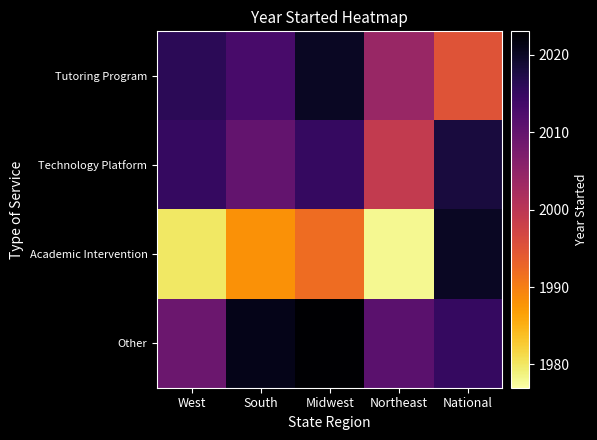

Which has a higher value, Northeast or West?

West